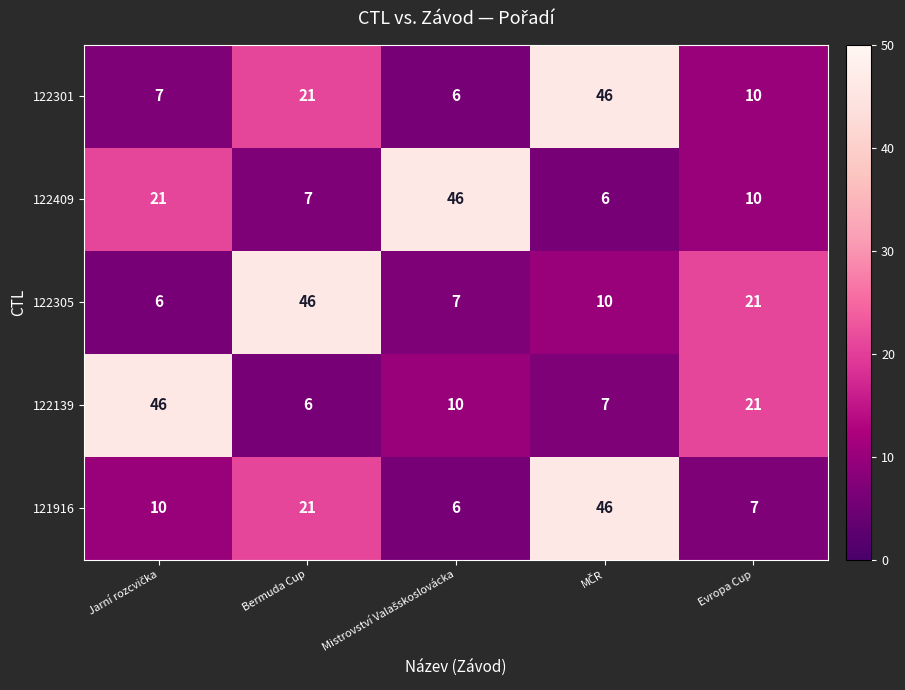

Reading left to right, transcribe all the data shown in this chart.

122301: 7	21	6	46	10
122409: 21	7	46	6	10
122305: 6	46	7	10	21
122139: 46	6	10	7	21
121916: 10	21	6	46	7